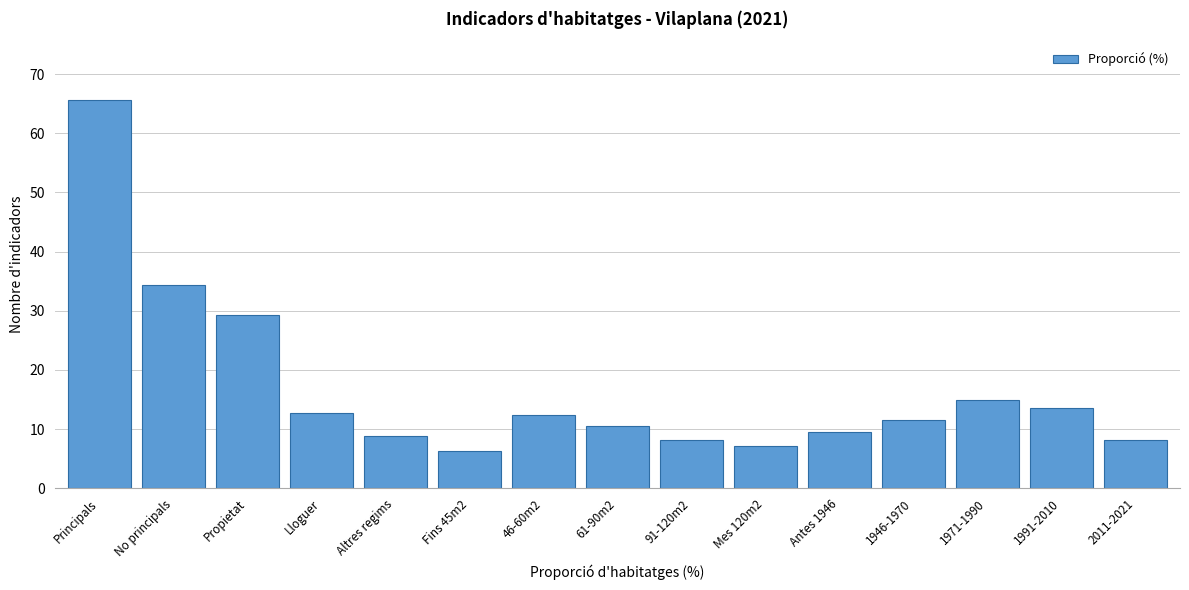

Reading left to right, transcribe all the data shown in this chart.

65.7	34.3	29.3	12.8	8.9	6.3	12.4	10.5	8.2	7.2	9.5	11.6	14.9	13.6	8.2